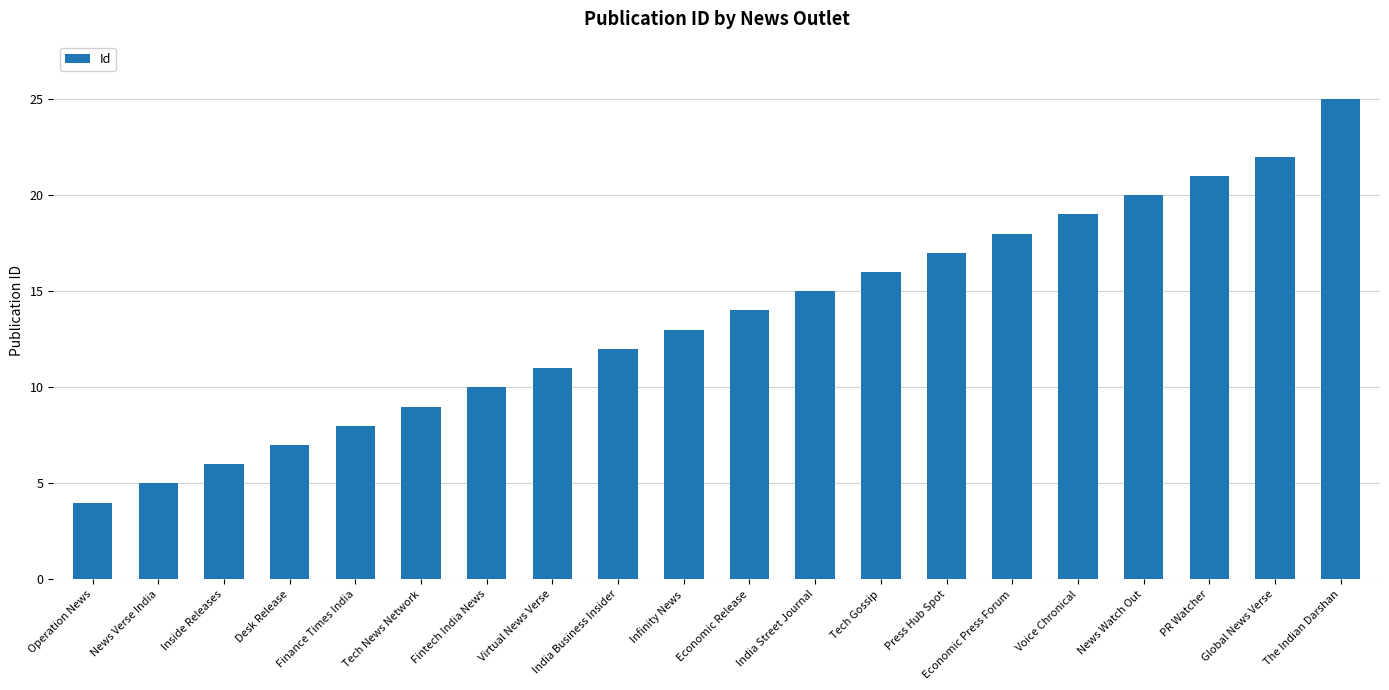

What is the change in value from News Verse India to Tech Gossip?

+11